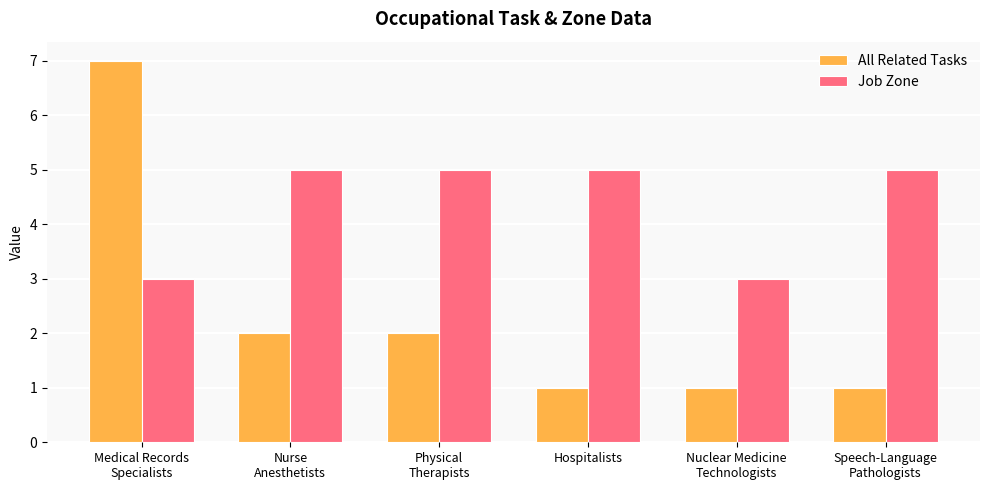

What is the difference between the highest and lowest values at Nuclear Medicine
Technologists?

2